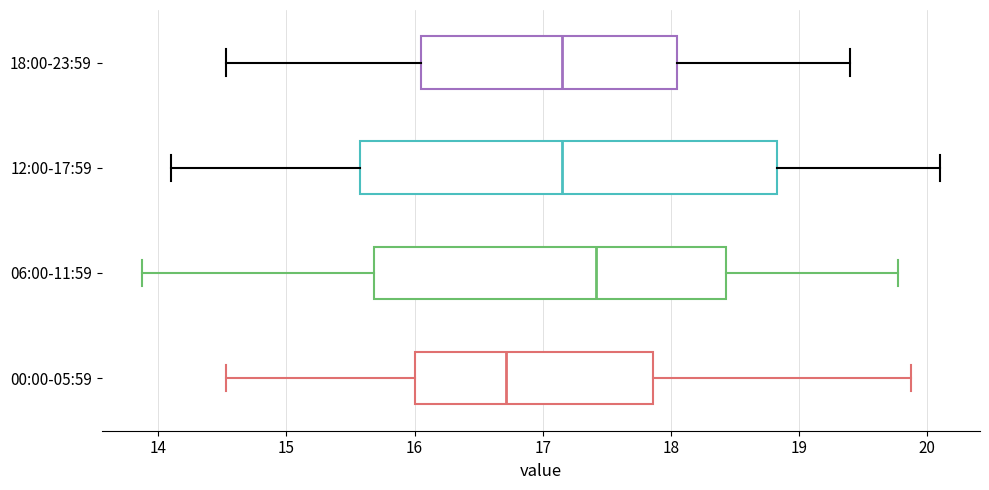

Where is the left edge of the box for 18:00-23:59 on the x-axis? The values are not printed on the chart, so give them approximately, as read against the axis.

16.1